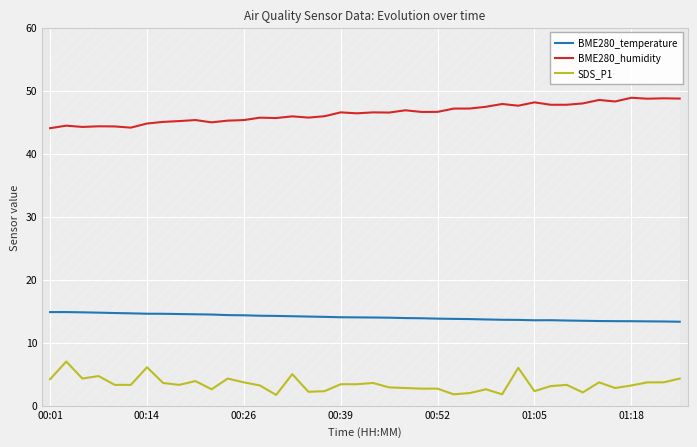

How many data points in BME280_humidity are less than 46?

18